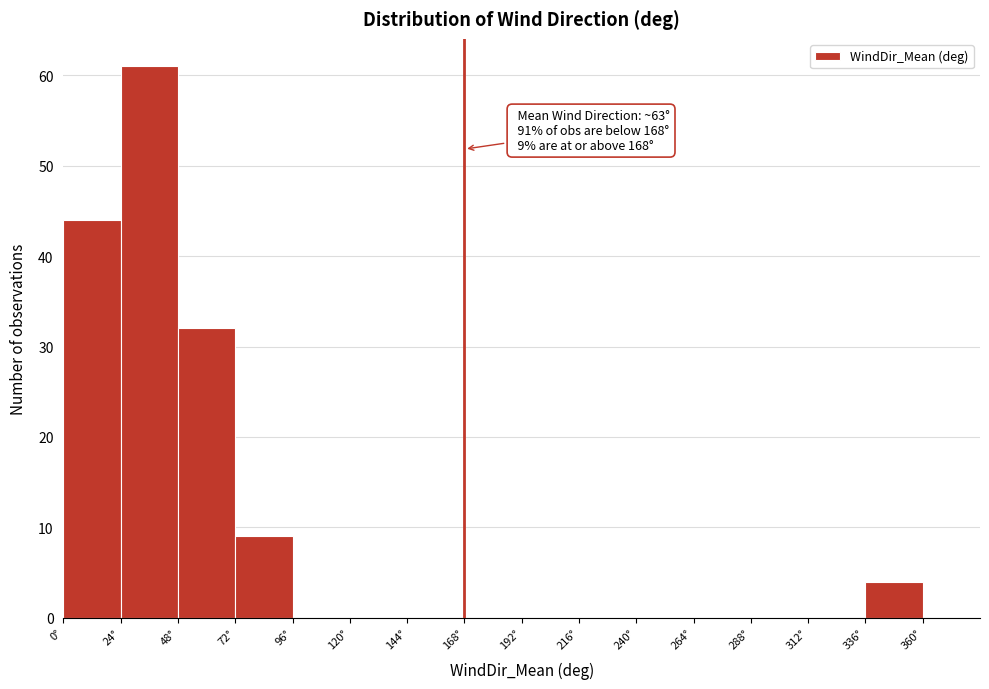

Which range on the x-axis has the tallest bar?

24 to 48